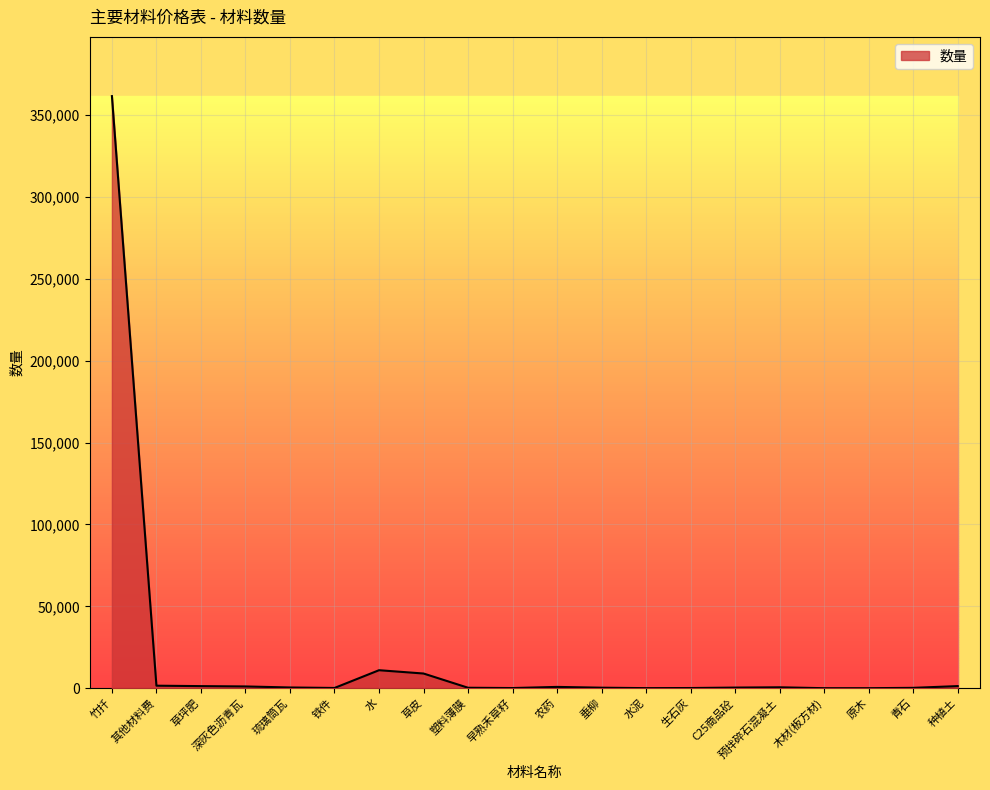

What is the difference between the maximum and minimum values?

361640.2